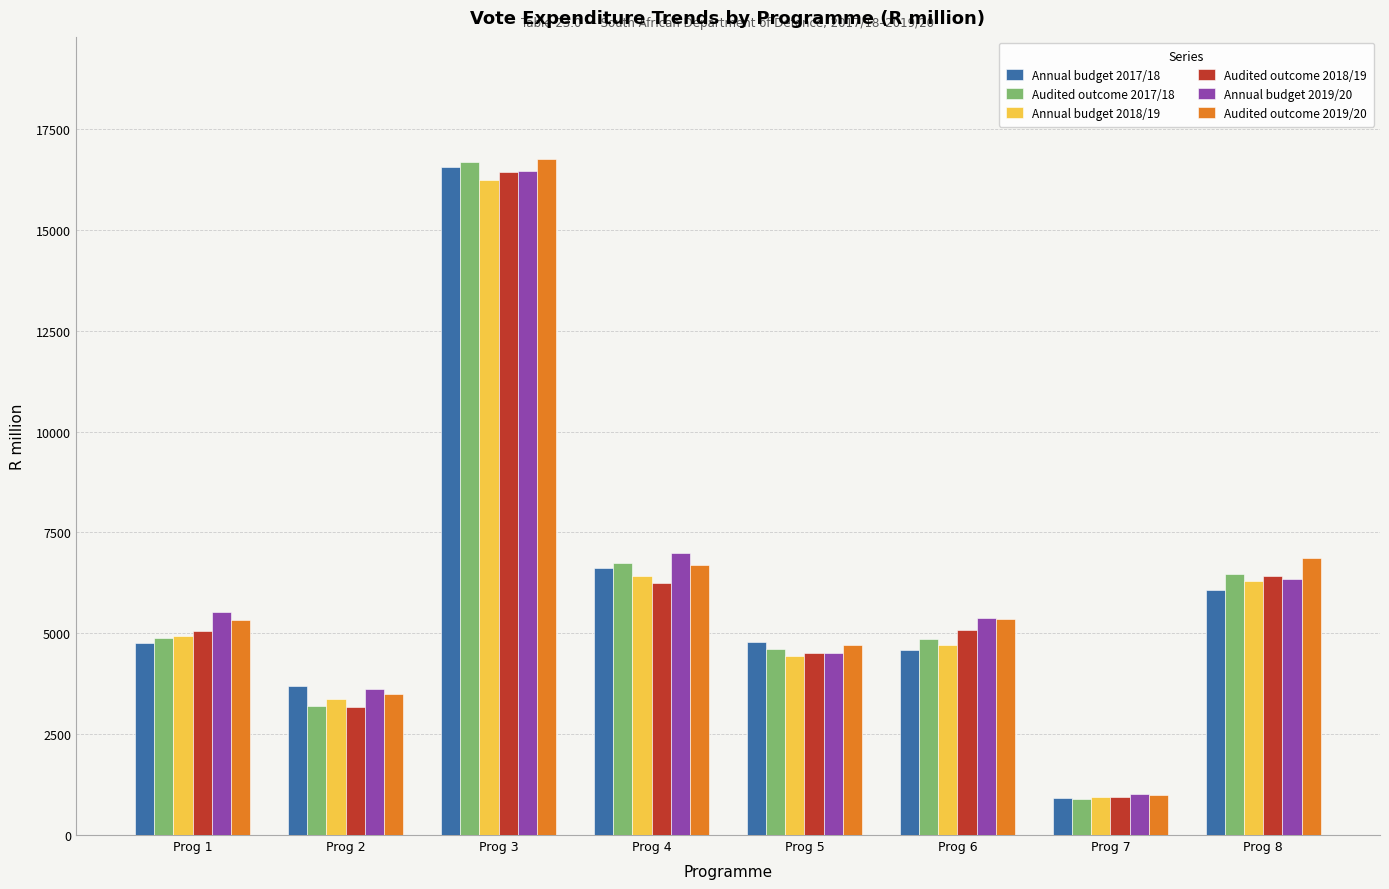

What is the average value of the Audited outcome 2018/19 series?

5983.1